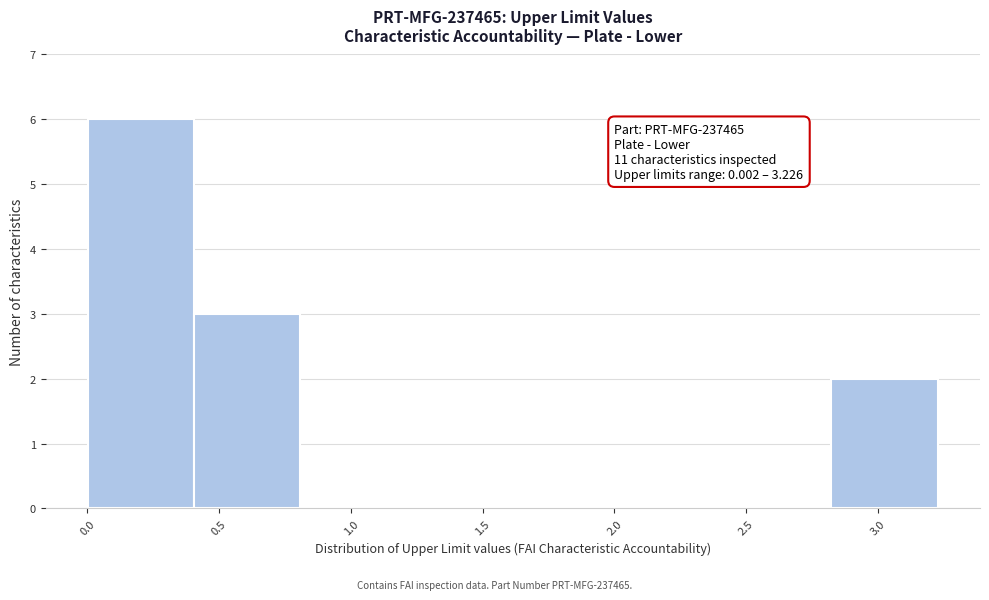

Over which range of the x-axis is the bar tallest?

0.00 to 0.40